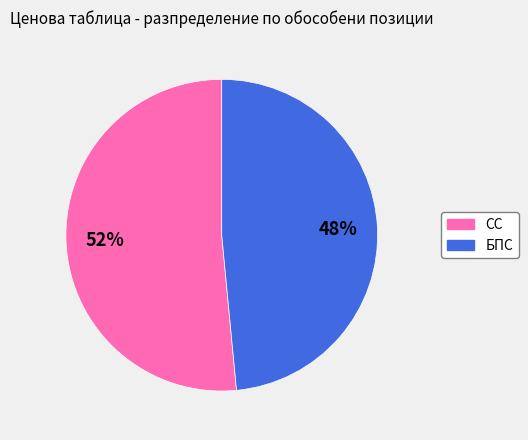

How many segments does this pie chart have?

2